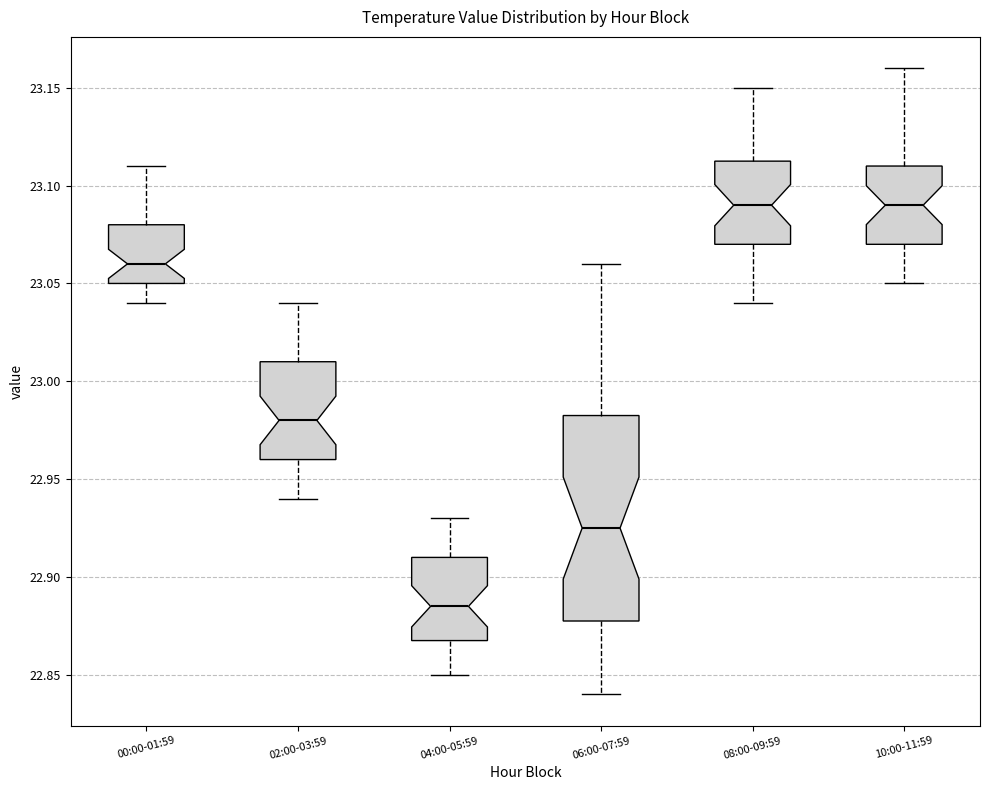

Reading left to right, transcribe this box plot: for each box, give where its median line is, the range the box spans, and where its two whiskers end, as read against the y-axis. The values are not printed on the chart, so give them approximately, as read against the axis.

00:00-01:59: median 23.060, box 23.050 to 23.080, whiskers 23.040 to 23.110
02:00-03:59: median 22.980, box 22.960 to 23.010, whiskers 22.940 to 23.040
04:00-05:59: median 22.885, box 22.870 to 22.910, whiskers 22.850 to 22.930
06:00-07:59: median 22.925, box 22.880 to 22.985, whiskers 22.840 to 23.060
08:00-09:59: median 23.090, box 23.070 to 23.115, whiskers 23.040 to 23.150
10:00-11:59: median 23.090, box 23.070 to 23.110, whiskers 23.050 to 23.160